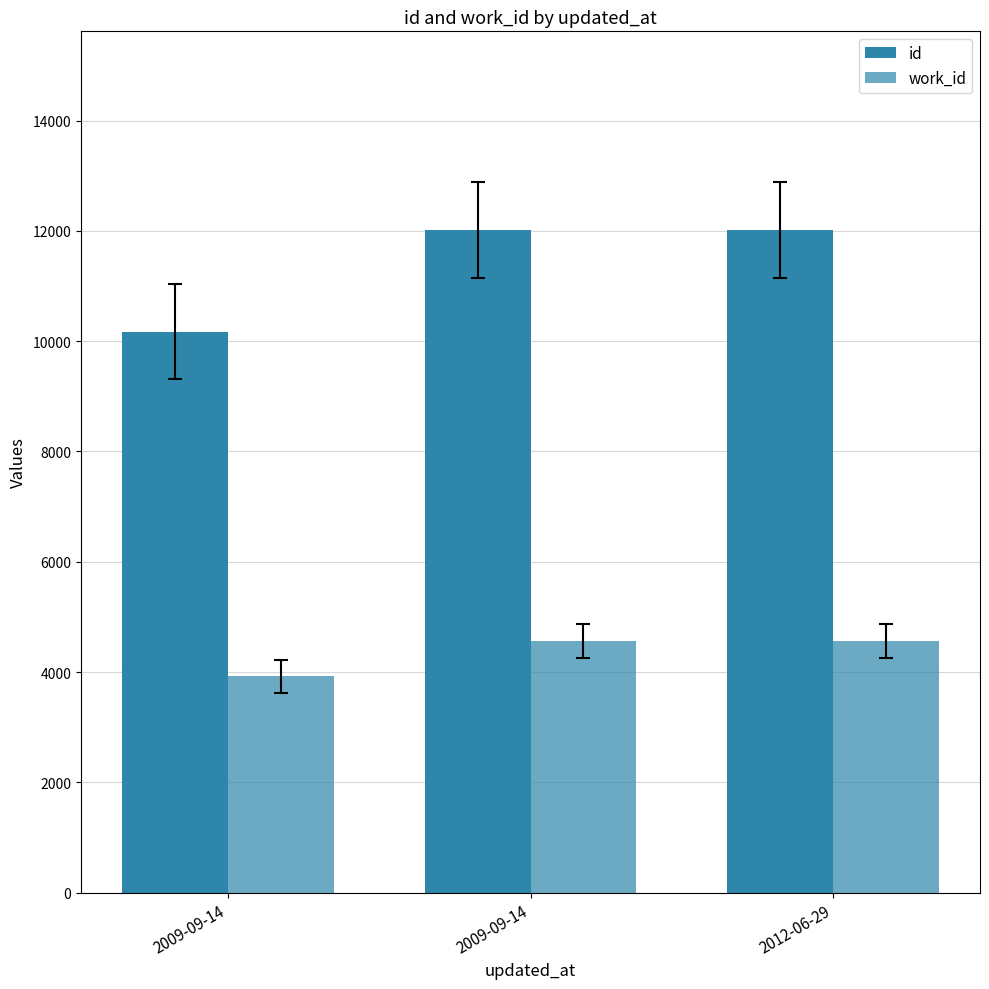

Are the bars horizontal?

No